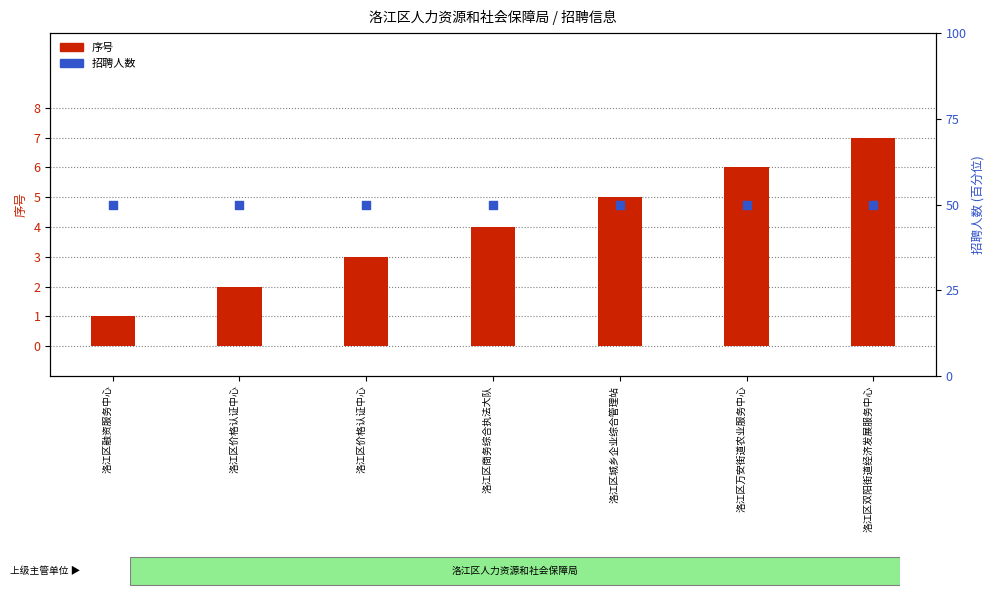

What are all the series names shown in the legend?

序号, 招聘人数